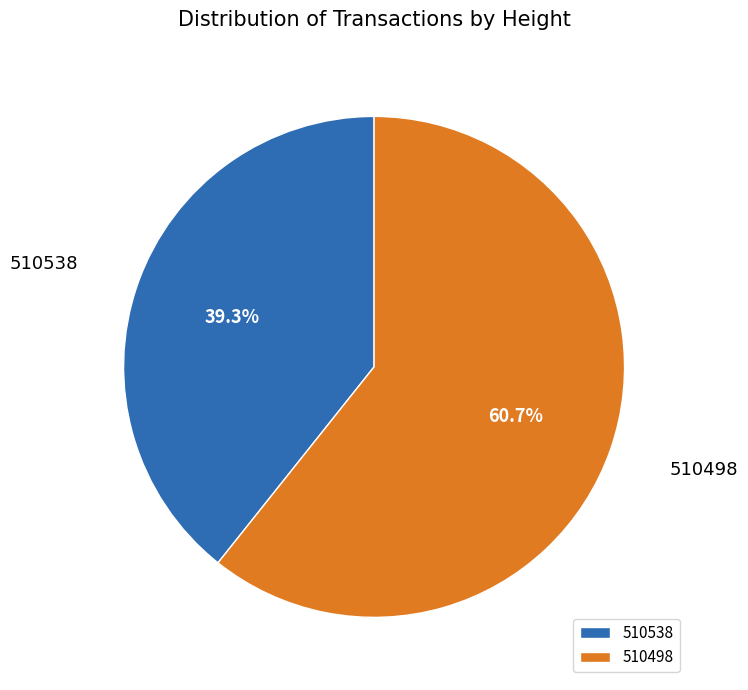

How many segments does this pie chart have?

2